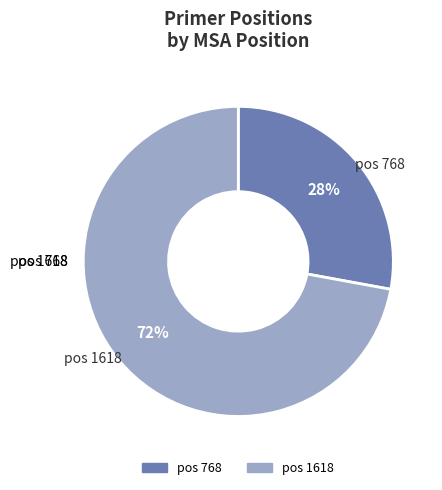

To the nearest percent, what is the average slice percentage?

50%